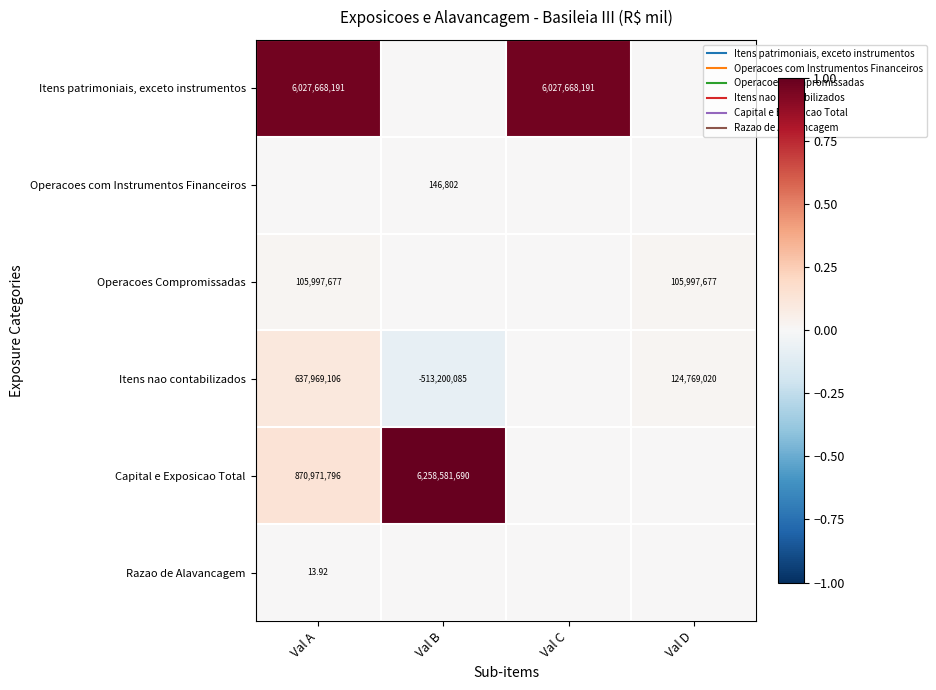

Rank the series at Val A from highest to lowest value.

Itens patrimoniais, exceto instrumentos, Capital e Exposicao Total, Itens nao contabilizados, Operacoes Compromissadas, Razao de Alavancagem, Operacoes com Instrumentos Financeiros